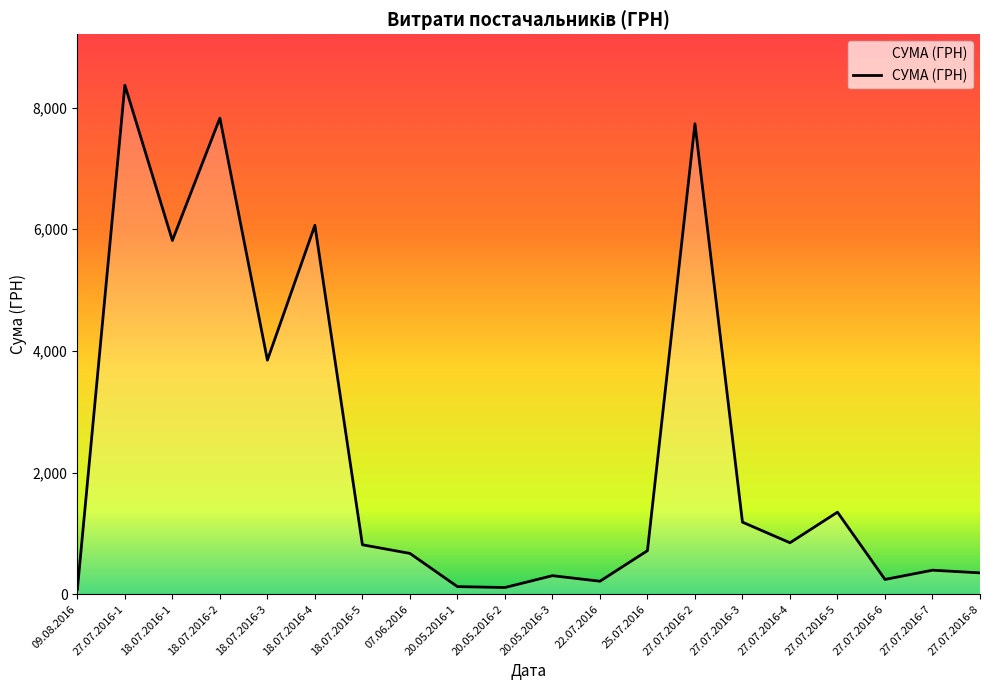

True or false: there are more than 2 points higher than both neighbors.

True